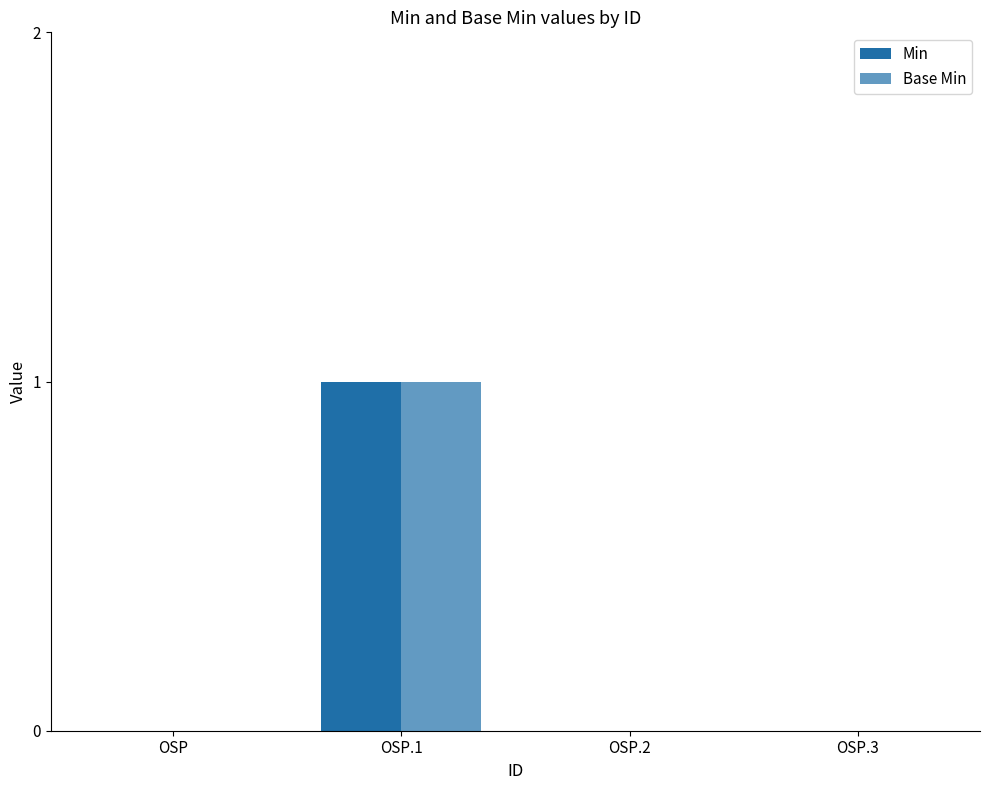

What is the approximate value of Min at OSP.1?

1